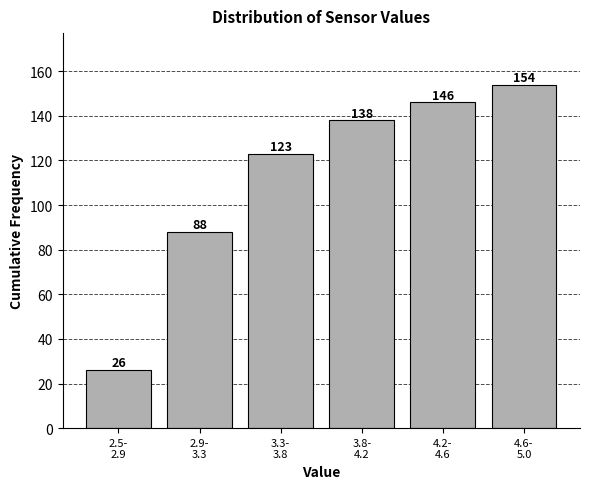

Reading left to right, list all the values displayed in this chart.

26	88	123	138	146	154